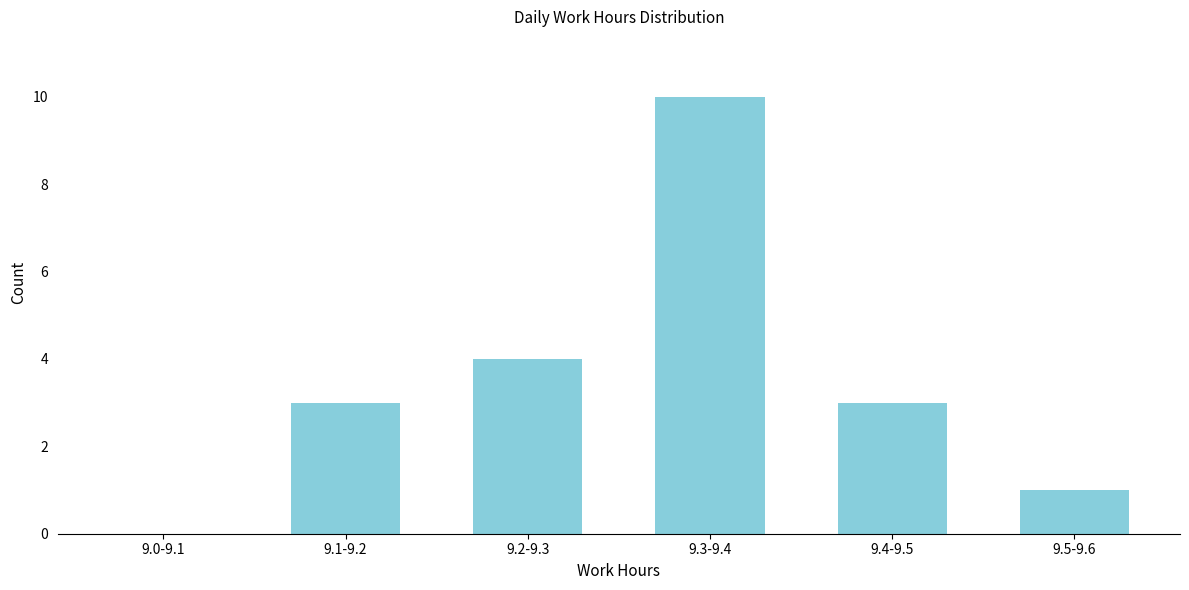

Reading left to right, extract all data points from this chart.

9.0-9.1=0	9.1-9.2=3	9.2-9.3=4	9.3-9.4=10	9.4-9.5=3	9.5-9.6=1